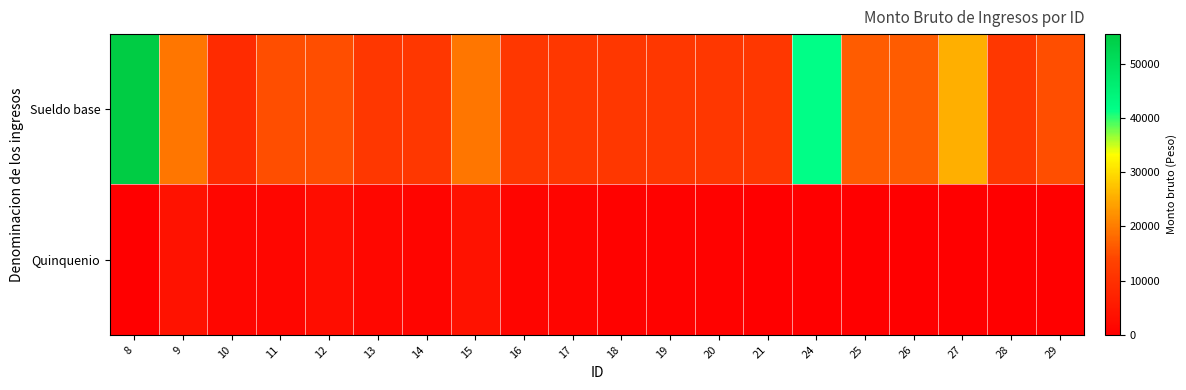

Reading right to left, list all the values displayed in this chart.

Sueldo base: 29=15145.8	28=11329.0	27=25395.0	26=16666.1	25=16666.1	24=41580.0	21=11329.0	20=11329.0	19=11329.0	18=11329.0	17=11329.0	16=11329.0	15=19293.1	14=11329.0	13=11329.0	12=15145.8	11=15145.8	10=8893.6	9=19293.1	8=55440.0
Quinquenio: 29=0.0	28=0.0	27=0.0	26=0.0	25=0.0	24=0.0	21=0.0	20=566.5	19=566.5	18=566.5	17=1132.9	16=1132.9	15=3858.6	14=1132.9	13=1699.3	12=3029.2	11=1514.6	10=1334.0	9=3858.6	8=0.0